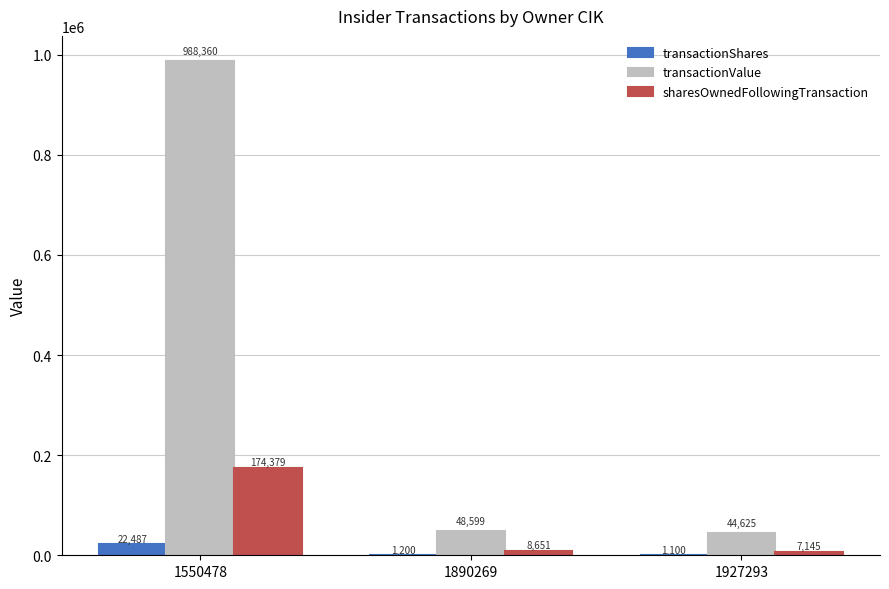

What are all the series names shown in the legend?

transactionShares, transactionValue, sharesOwnedFollowingTransaction